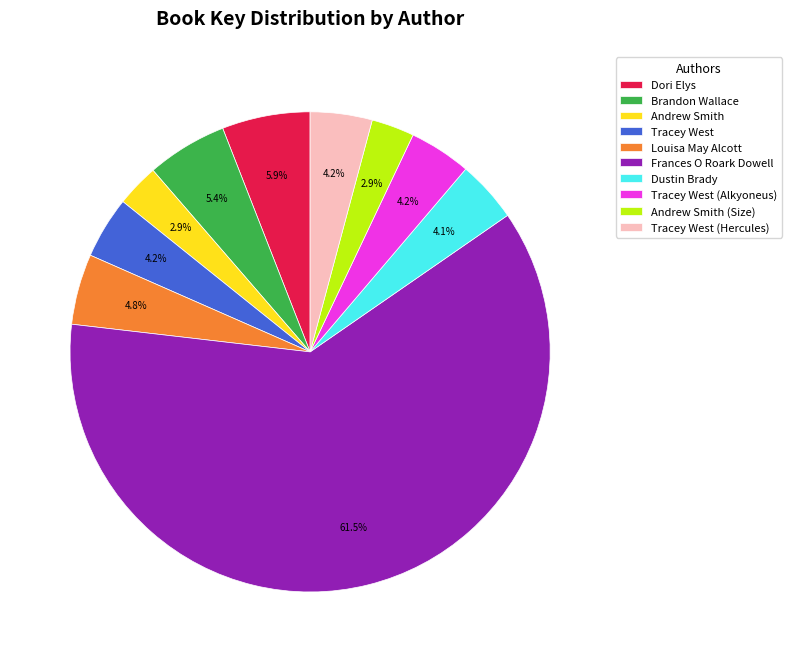

Is Frances O Roark Dowell the majority of the pie?

Yes